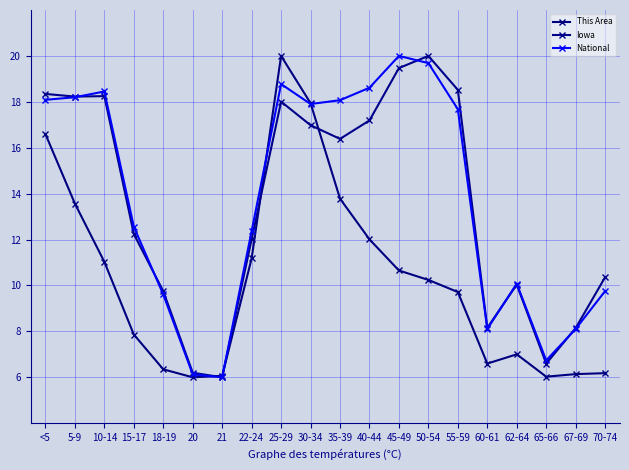

Which series has the largest total across all categories?

National